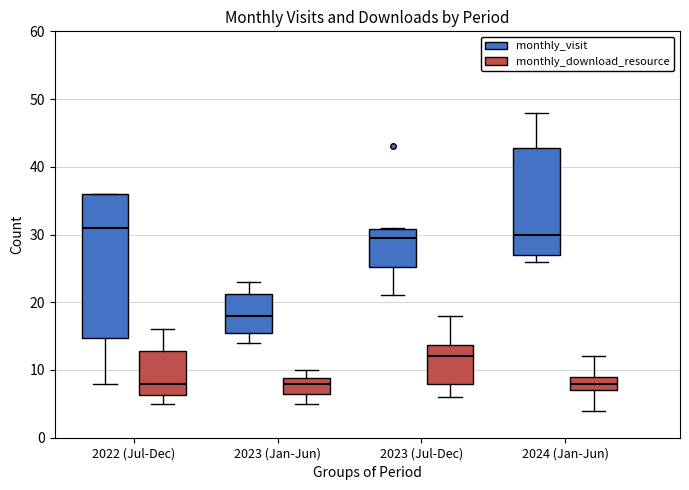

Reading left to right, transcribe this box plot: for each box, give where its median line is, the range the box spans, and where its two whiskers end, as read against the y-axis. The values are not printed on the chart, so give them approximately, as read against the axis.

2022 (Jul-Dec) (monthly_visit): median 31, box 15 to 36, whiskers 8 to 36
2022 (Jul-Dec) (monthly_download_resource): median 8, box 6 to 13, whiskers 5 to 16
2023 (Jan-Jun) (monthly_visit): median 18, box 16 to 21, whiskers 14 to 23
2023 (Jan-Jun) (monthly_download_resource): median 8, box 7 to 9, whiskers 5 to 10
2023 (Jul-Dec) (monthly_visit): median 30, box 25 to 31, whiskers 21 to 31
2023 (Jul-Dec) (monthly_download_resource): median 12, box 8 to 14, whiskers 6 to 18
2024 (Jan-Jun) (monthly_visit): median 30, box 27 to 43, whiskers 26 to 48
2024 (Jan-Jun) (monthly_download_resource): median 8, box 7 to 9, whiskers 4 to 12